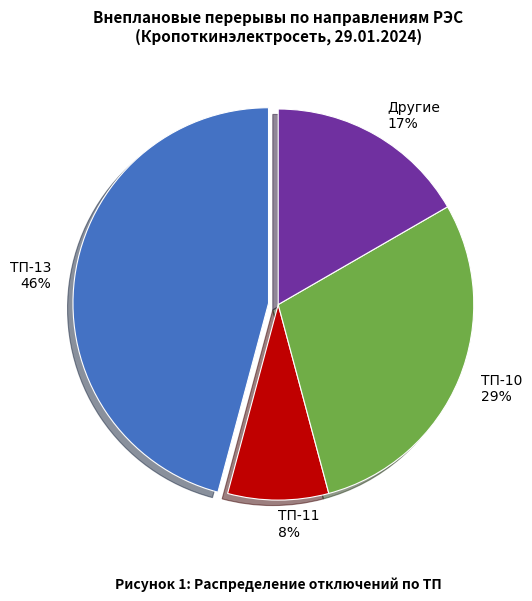

Between Другие 17% and ТП-10 29%, which is larger?

ТП-10 29%